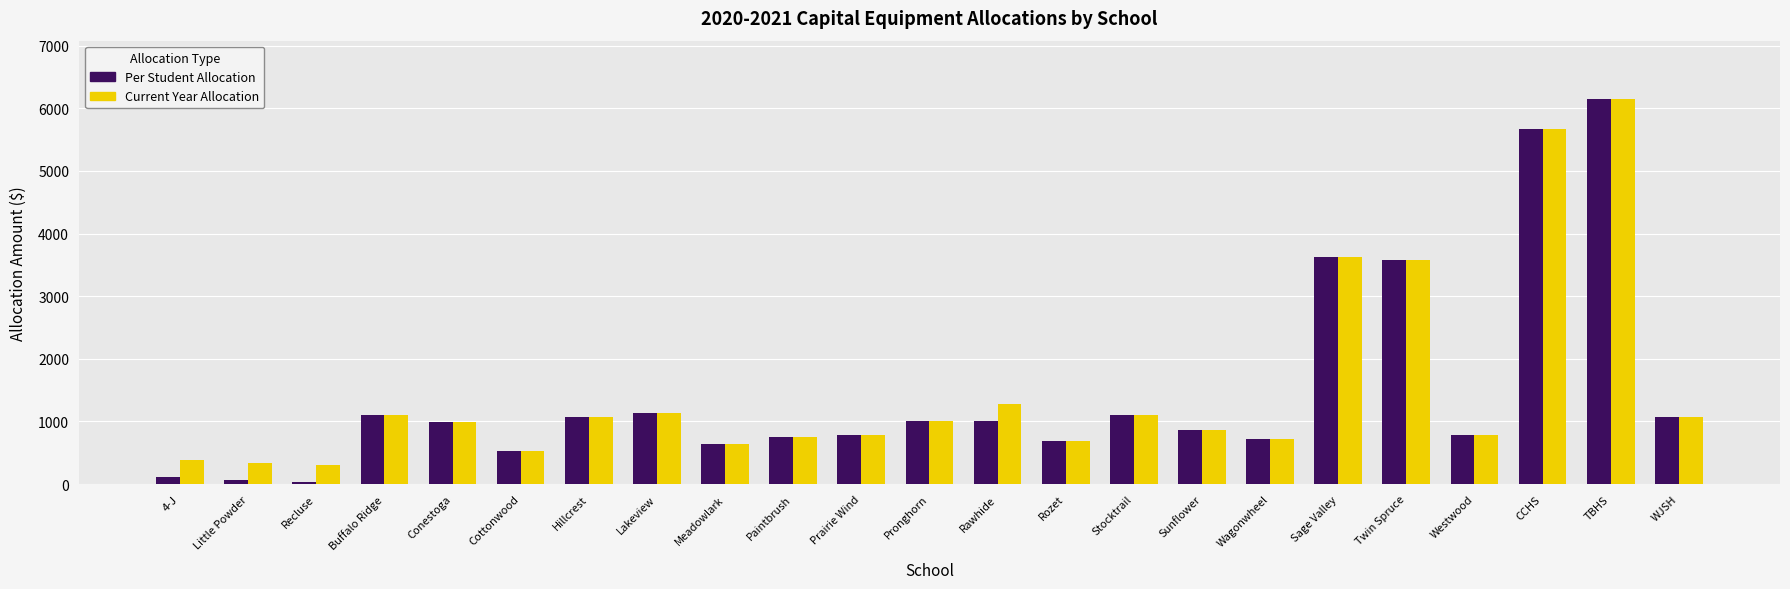

Are the bars grouped side by side (vs. stacked)?

Yes